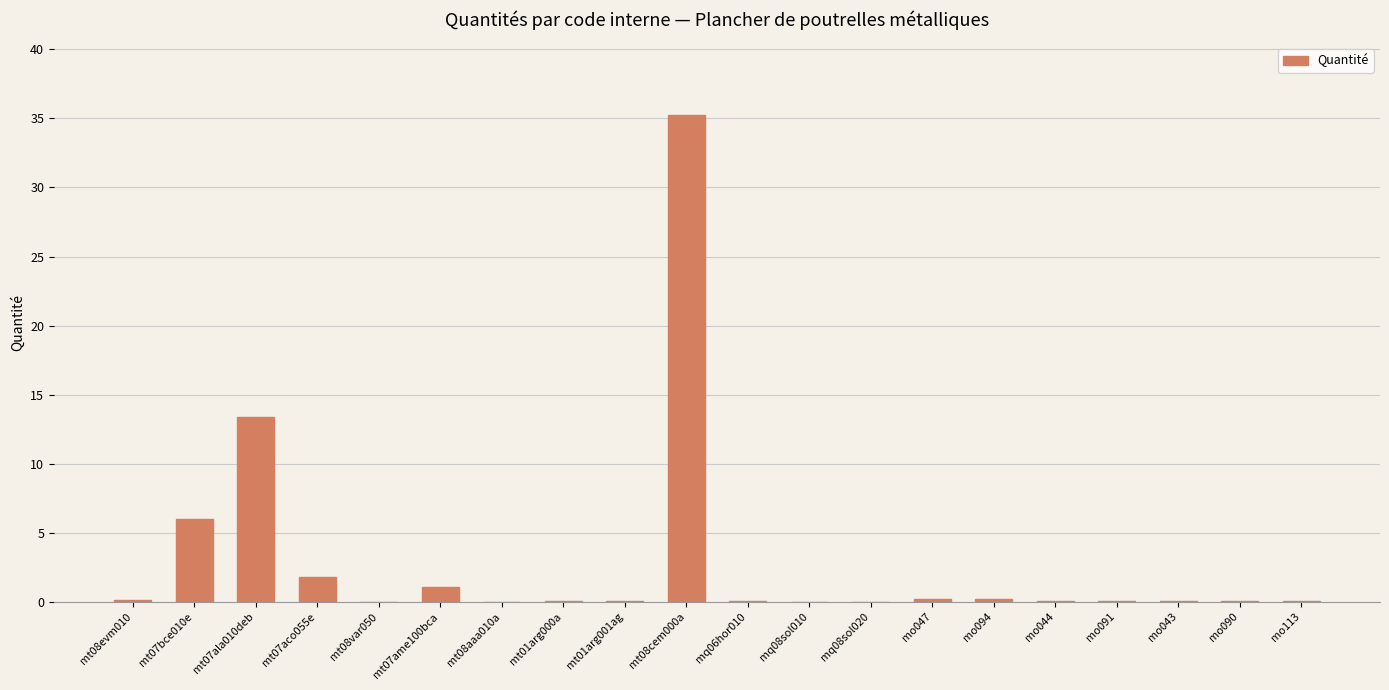

Is it true that the value at mt08var050 is 0.0?

True